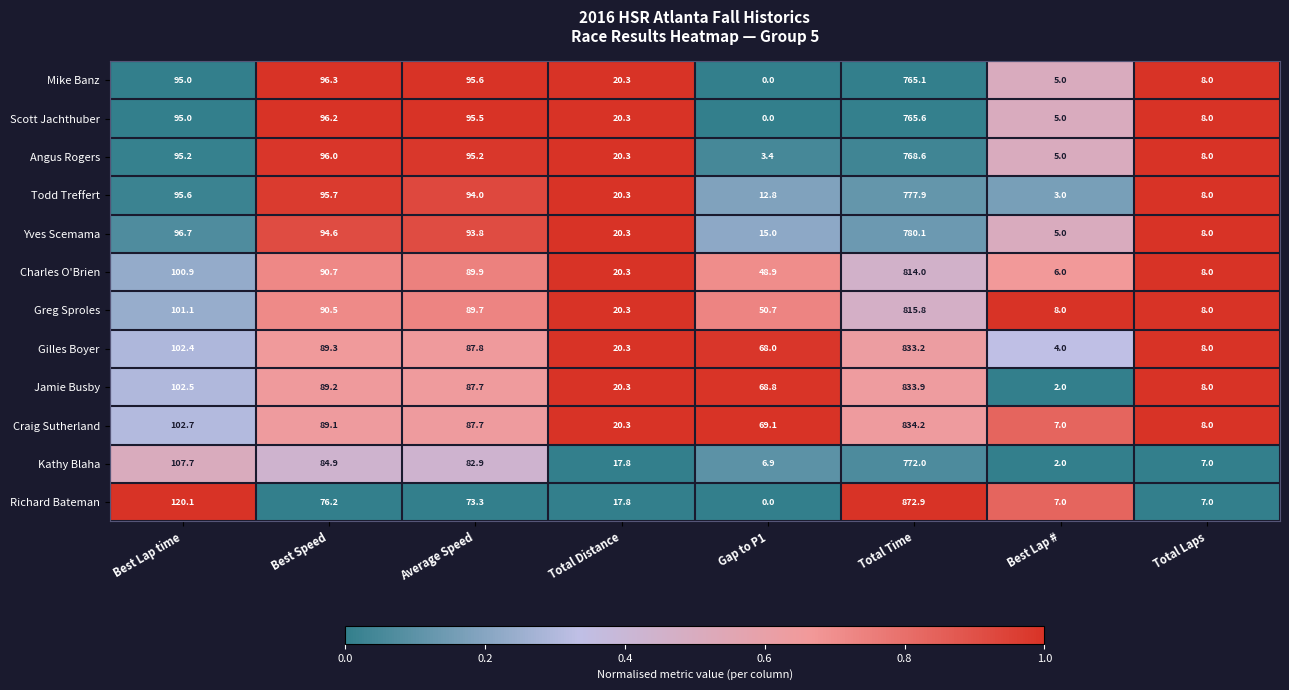

The value of Jamie Busby at Total Distance is 20.3. True or false?

True